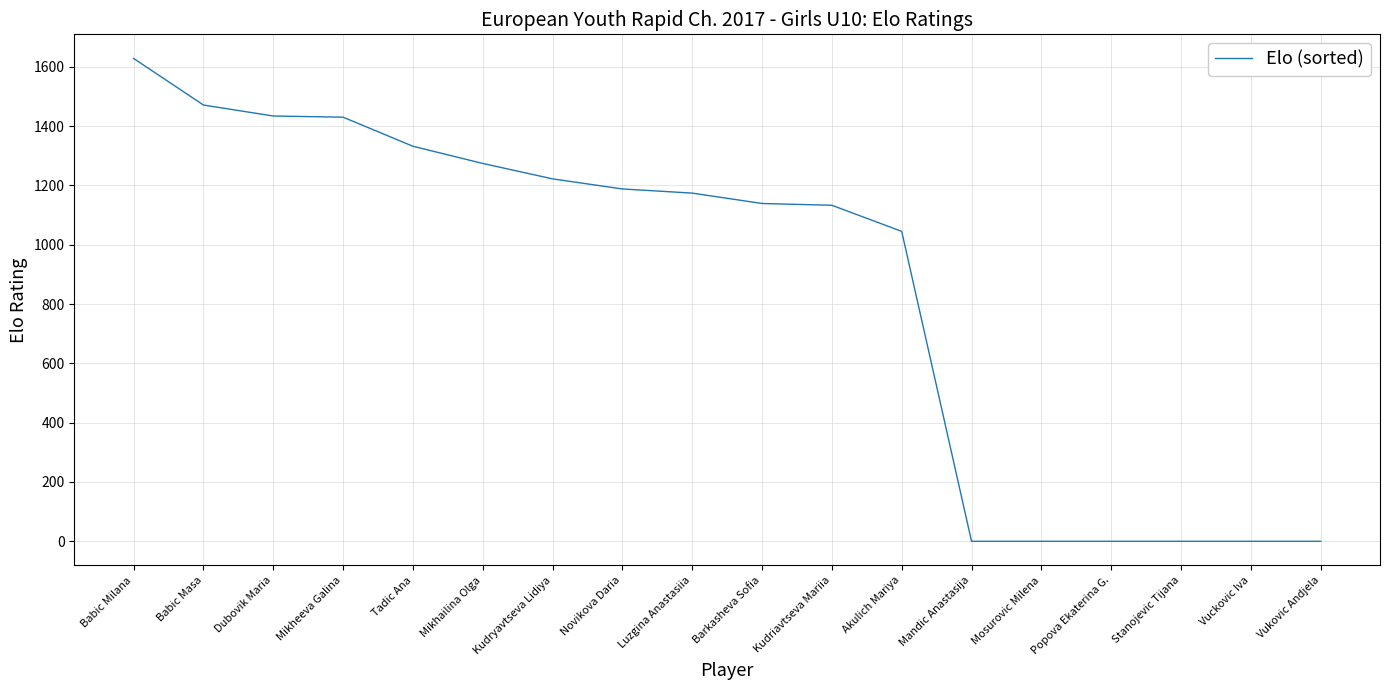

True or false: the data shows 0 at Popova Ekaterina G..

True